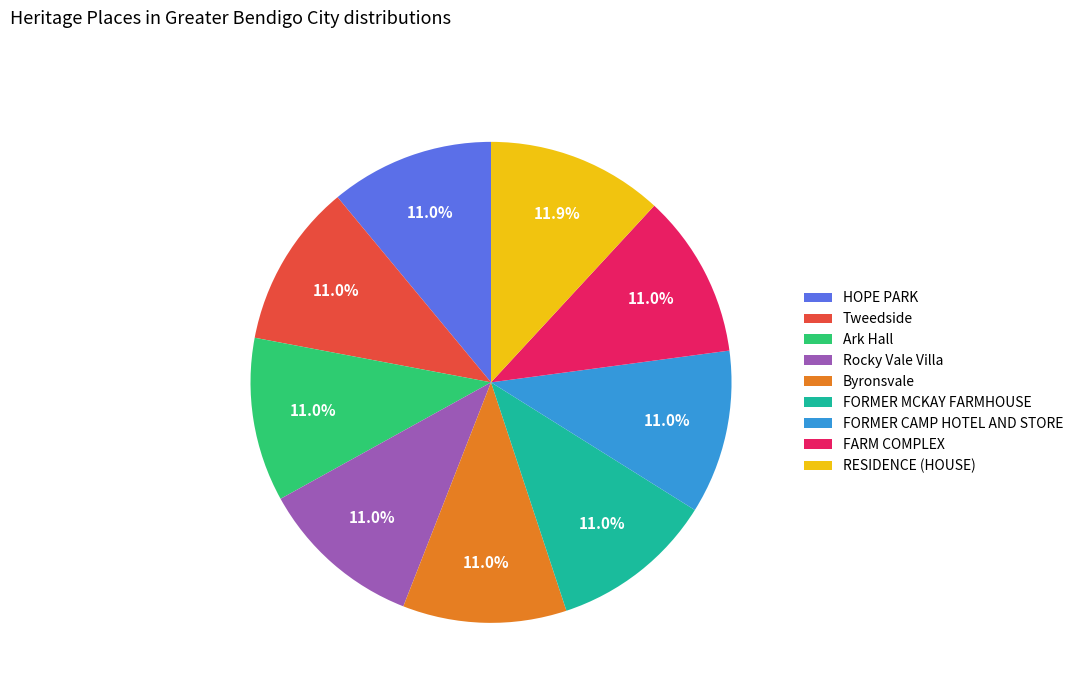

Does any single category account for the majority?

No